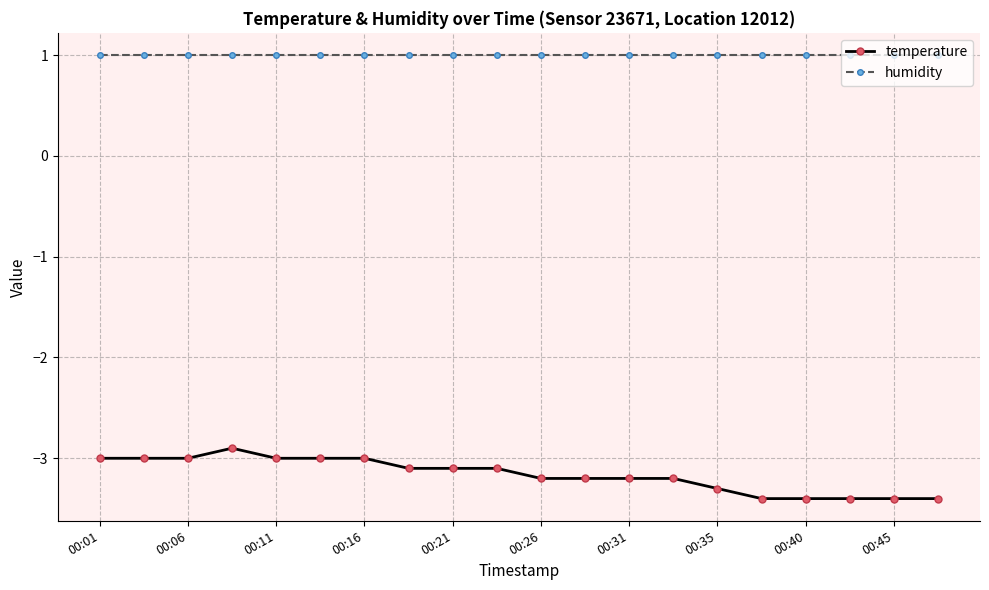

Which series has the largest range (max minus min)?

temperature